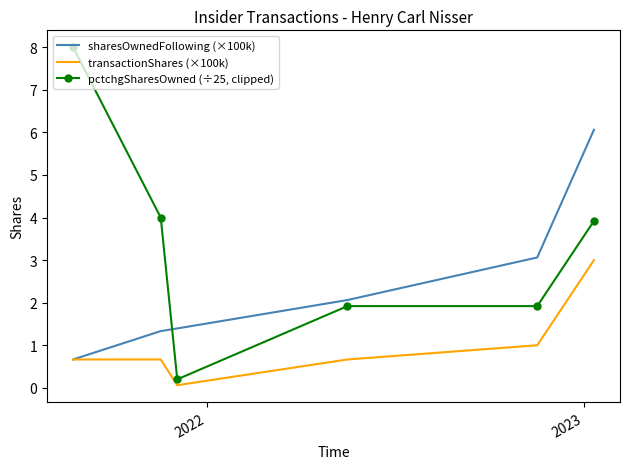

Which series has the largest total across all categories?

pctchgSharesOwned (÷25, clipped)